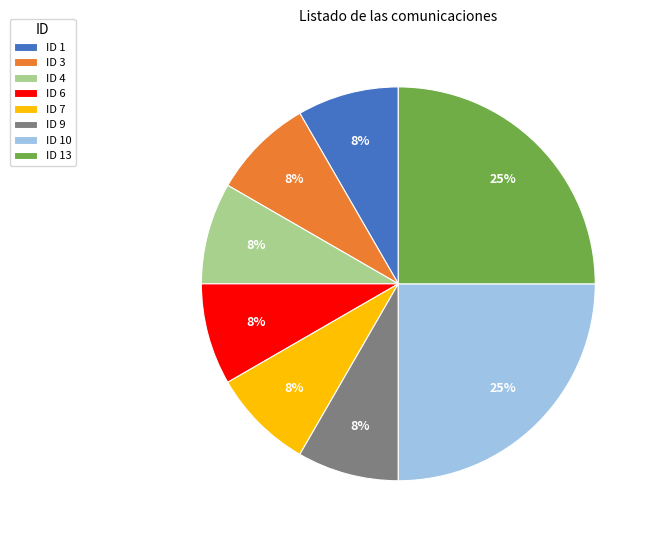

Is the sum of ID 9 and ID 10 greater than half?

No